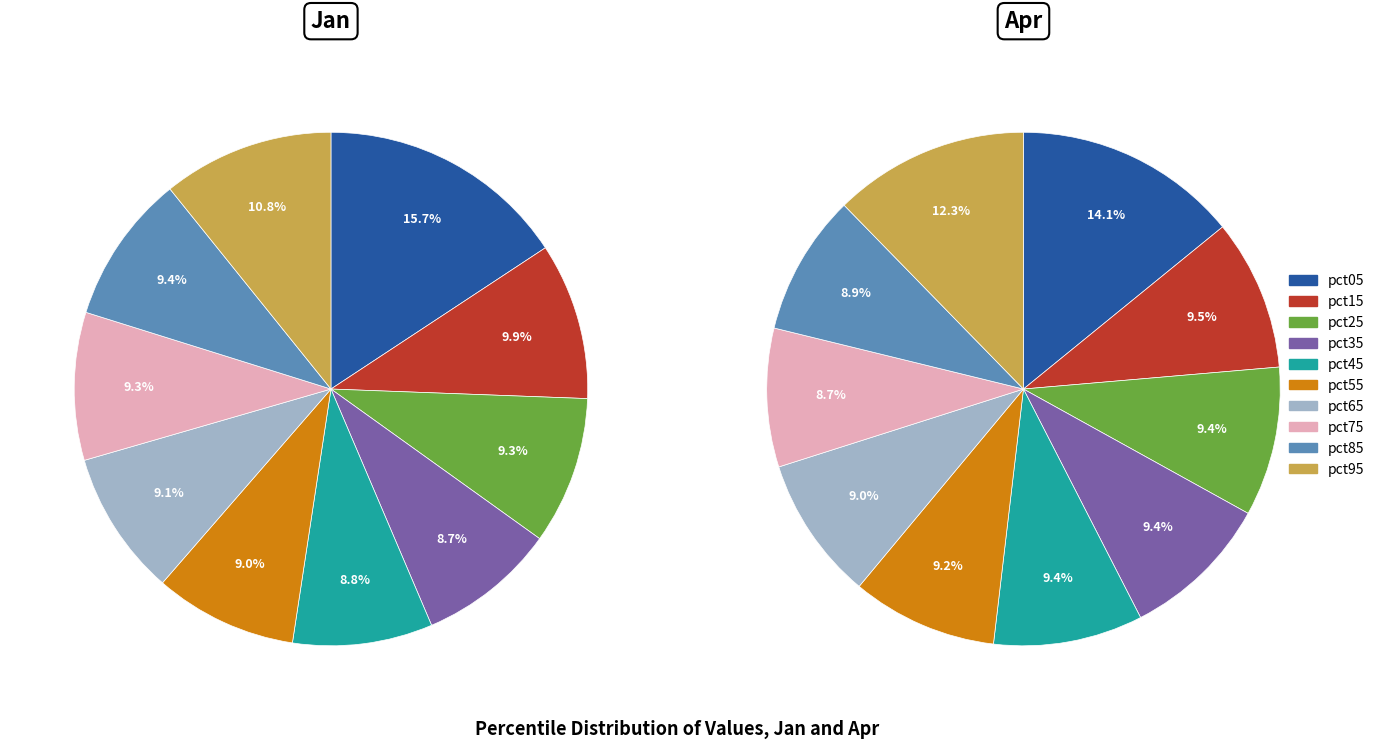

What percentage is the 4 slice, to the nearest percent?

9%